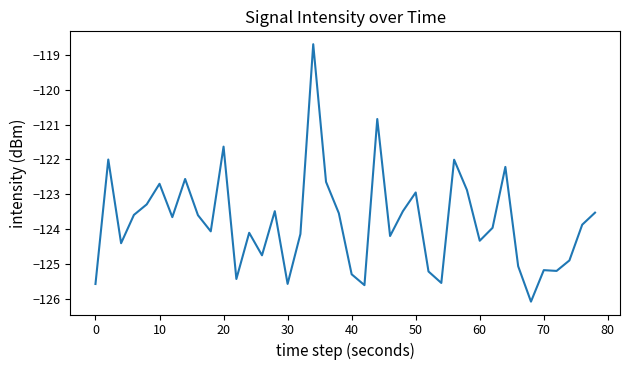

What is the greatest value displayed?

-118.7